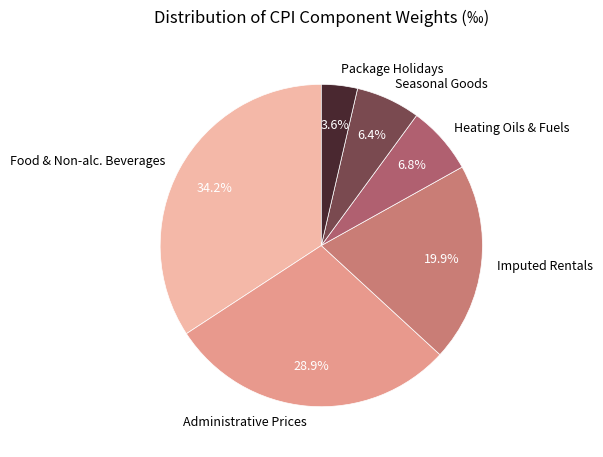

Is the sum of Heating Oils & Fuels and Food & Non-alc. Beverages greater than half?

No